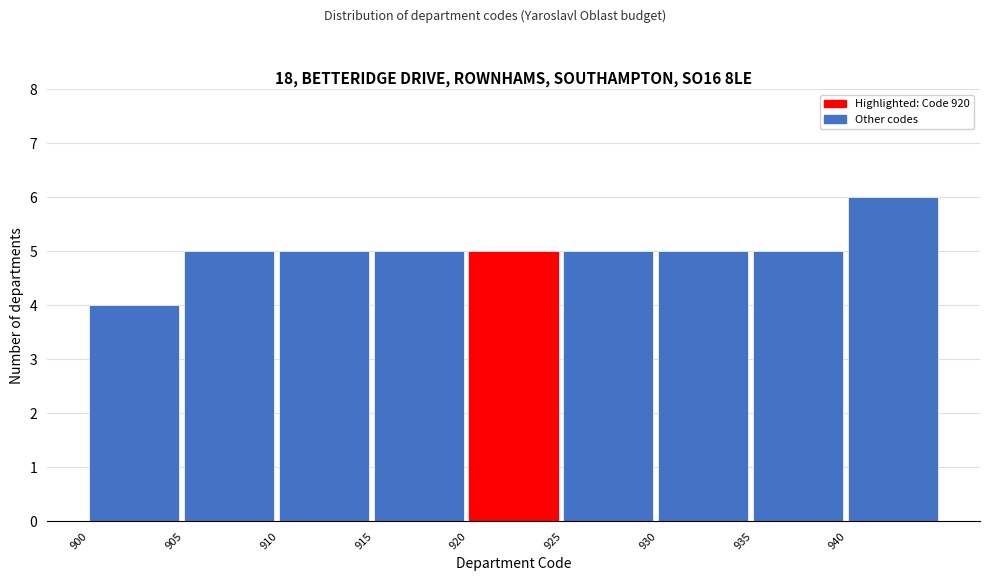

Reading left to right, list every bar in this chart as the range it spans on the x-axis followed by its height. The values are not printed on the chart, so give them approximately, as read against the axis.

900 to 905: 4
905 to 910: 5
910 to 915: 5
915 to 920: 5
920 to 925: 5
925 to 930: 5
930 to 935: 5
935 to 940: 5
940 to 945: 6